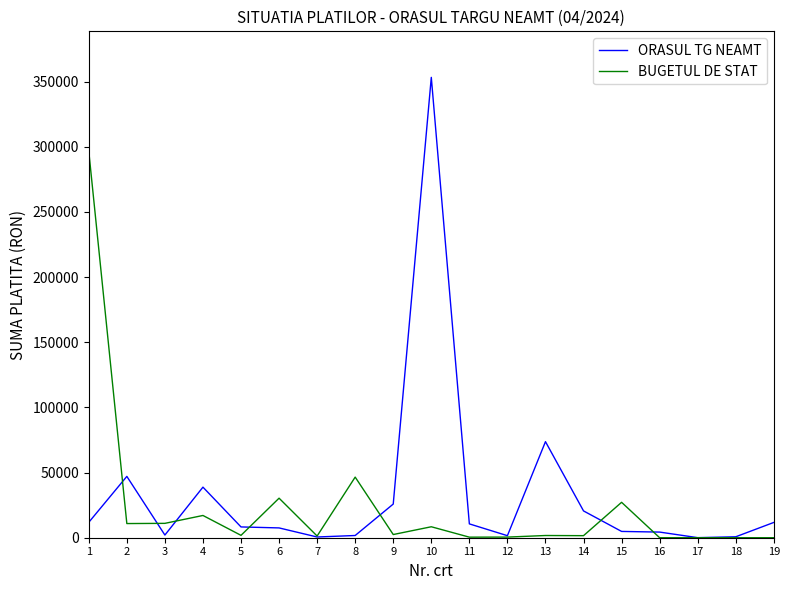

What are all the series names shown in the legend?

ORASUL TG NEAMT, BUGETUL DE STAT